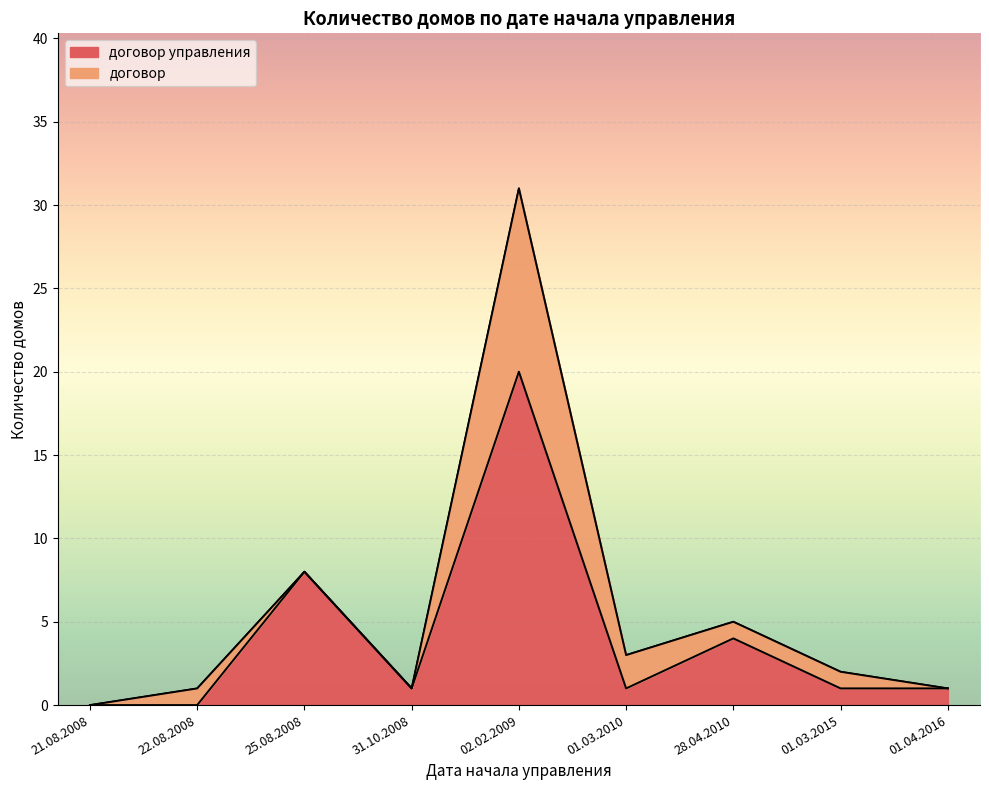

What is the value of the 7th point from the left?

4